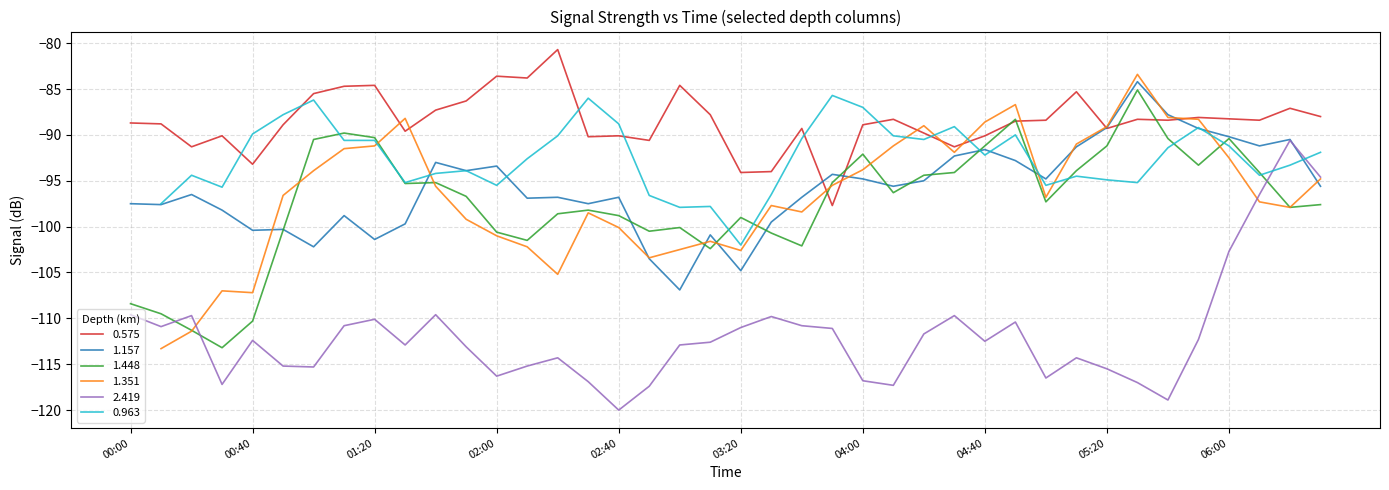

Between 2012/02/08 00:50 and 2012/02/08 05:40, which is larger?

2012/02/08 05:40